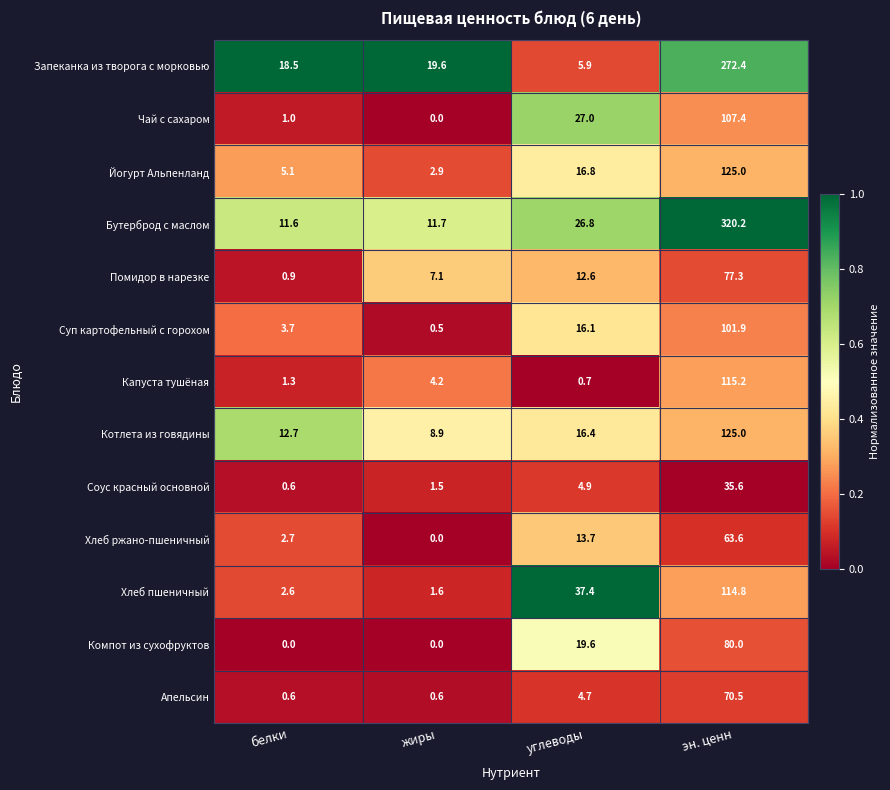

How many values in the Помидор в нарезке series are below 12?

2